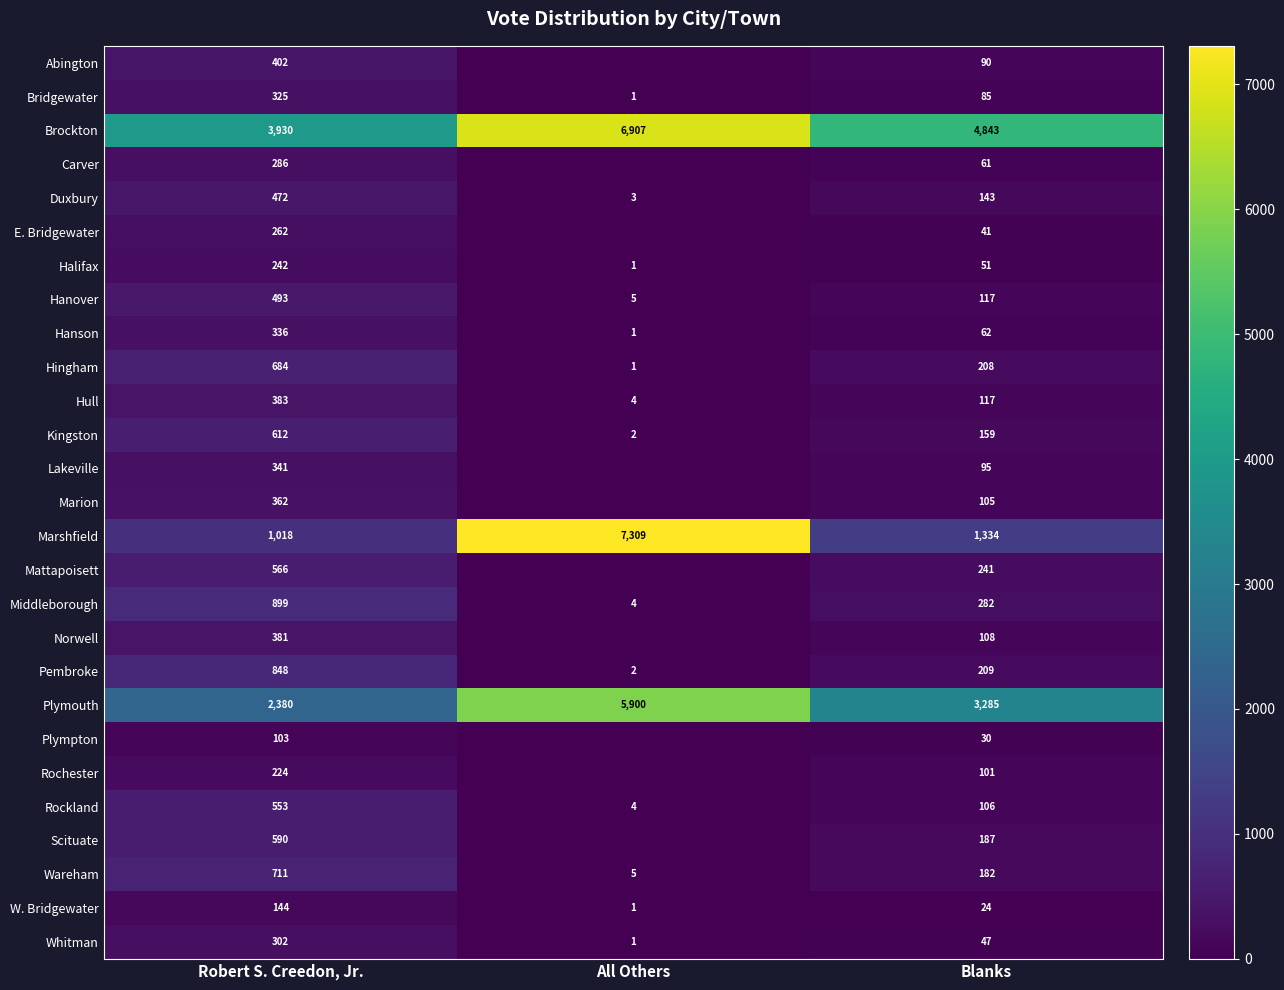

At which label does Pembroke first exceed 209?

Robert S. Creedon, Jr.